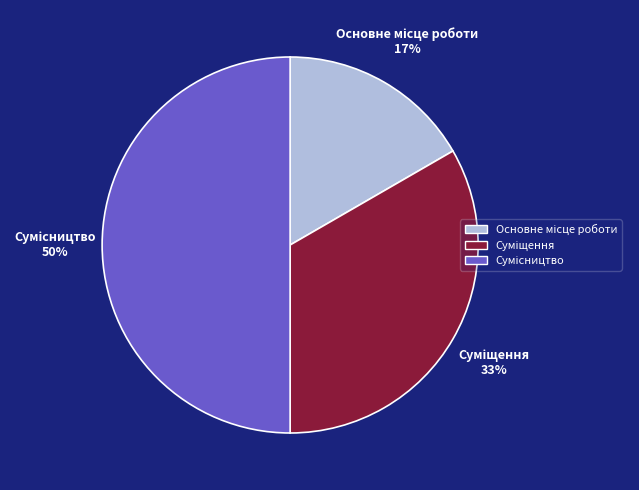

To the nearest percent, what is the difference between the largest and smallest slice percentages?

33%